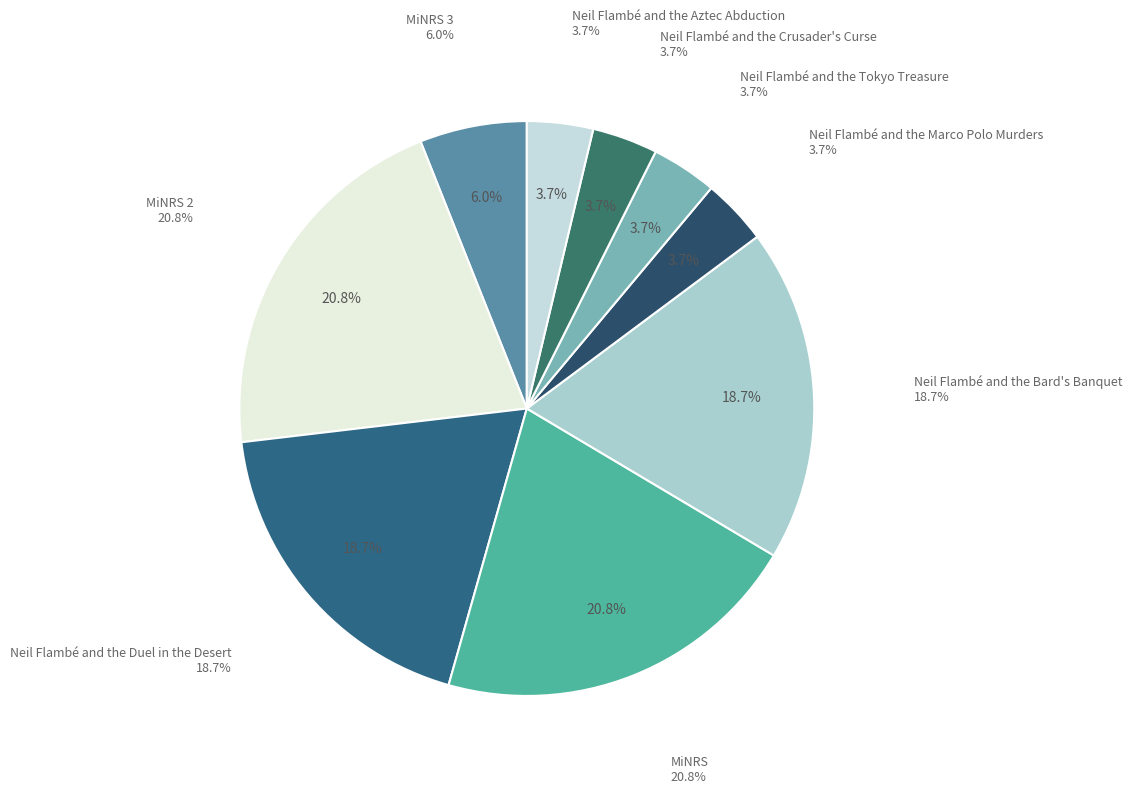

What percentage do Neil Flambé and the Aztec Abduction and Neil Flambé and the Crusader's Curse together represent?

7.4%